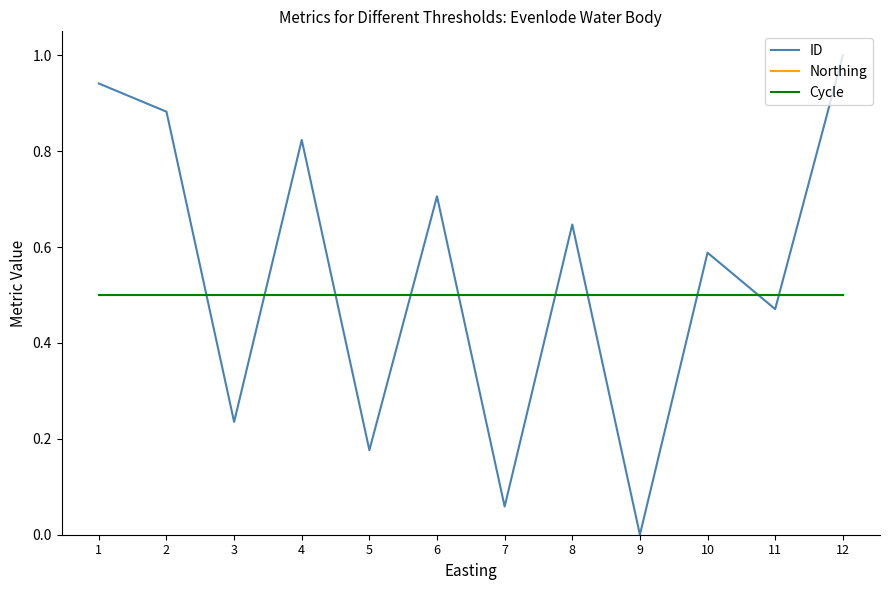

Rank the series at 7 from highest to lowest value.

Northing, Cycle, ID